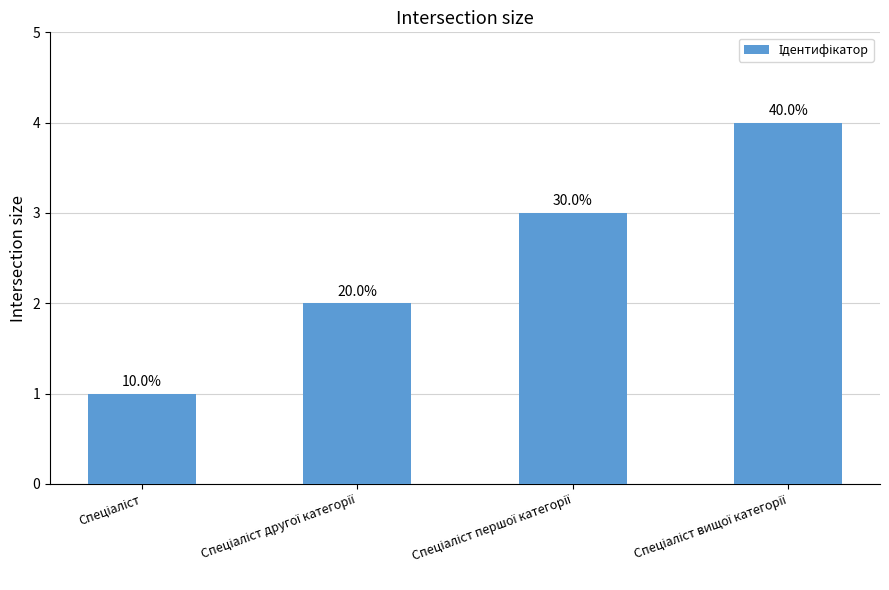

Reading right to left, extract all data points from this chart.

4	3	2	1